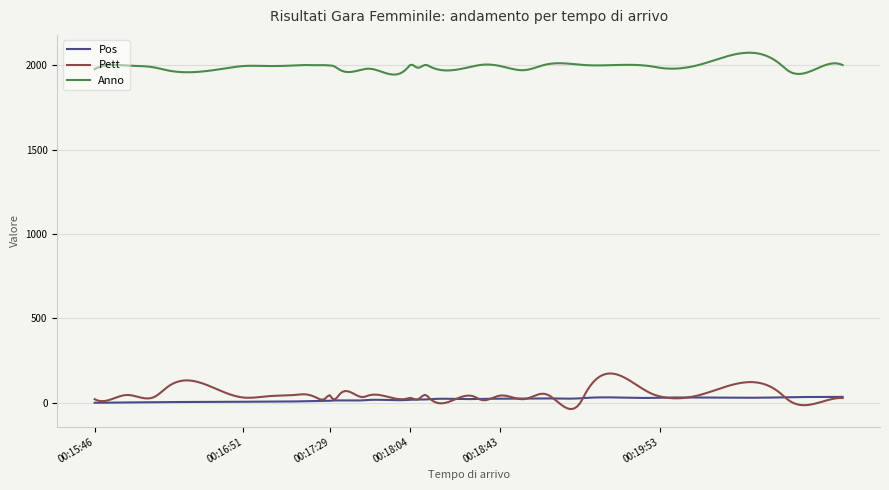

True or false: Anno and Pos cross at least once.

False